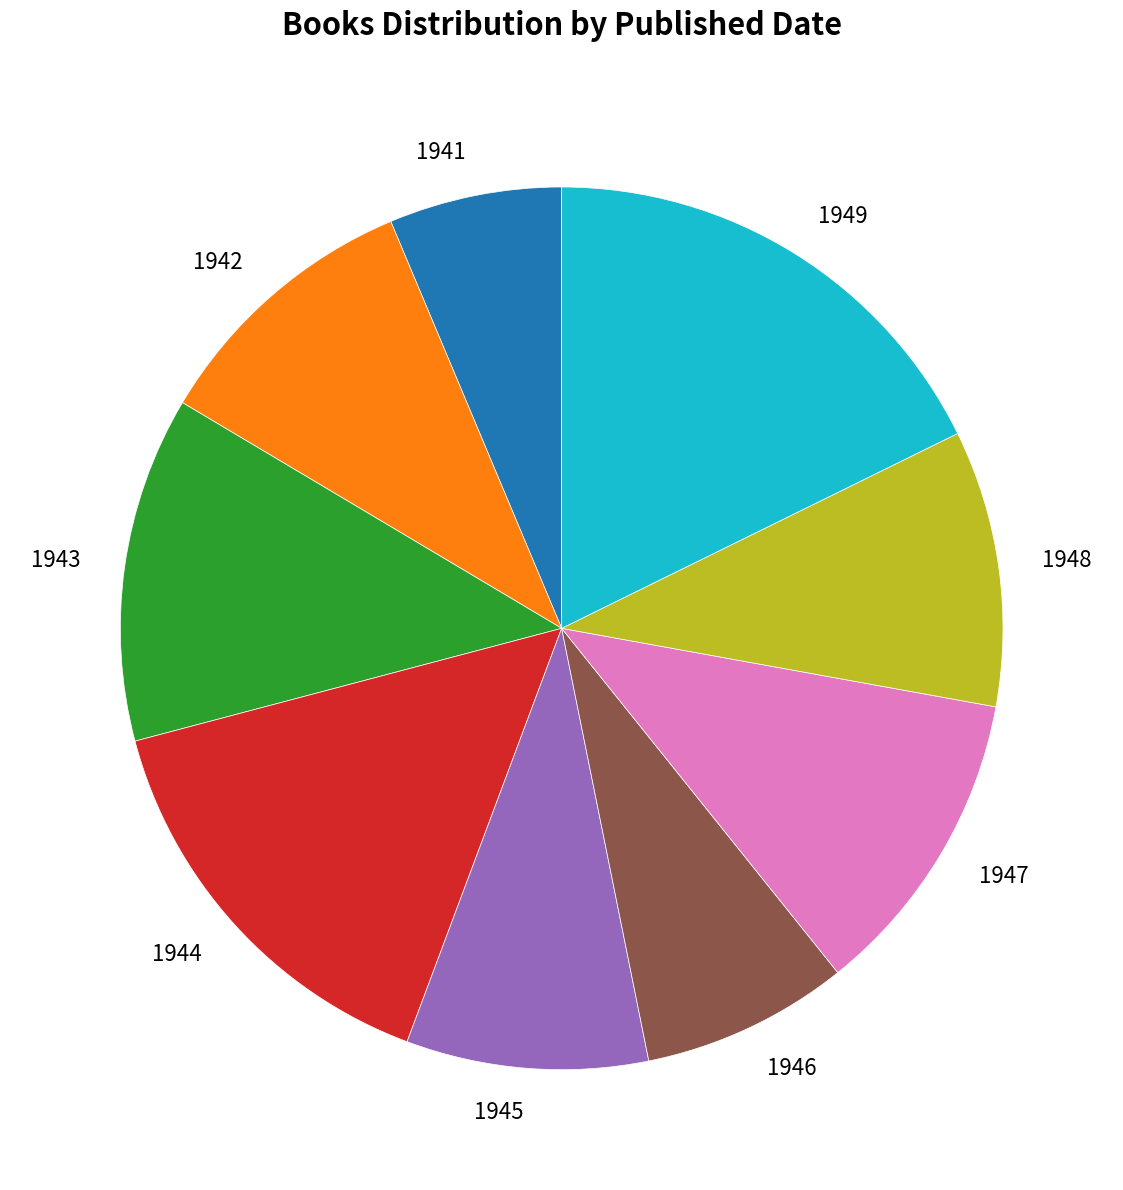

Is there a majority slice in this chart?

No